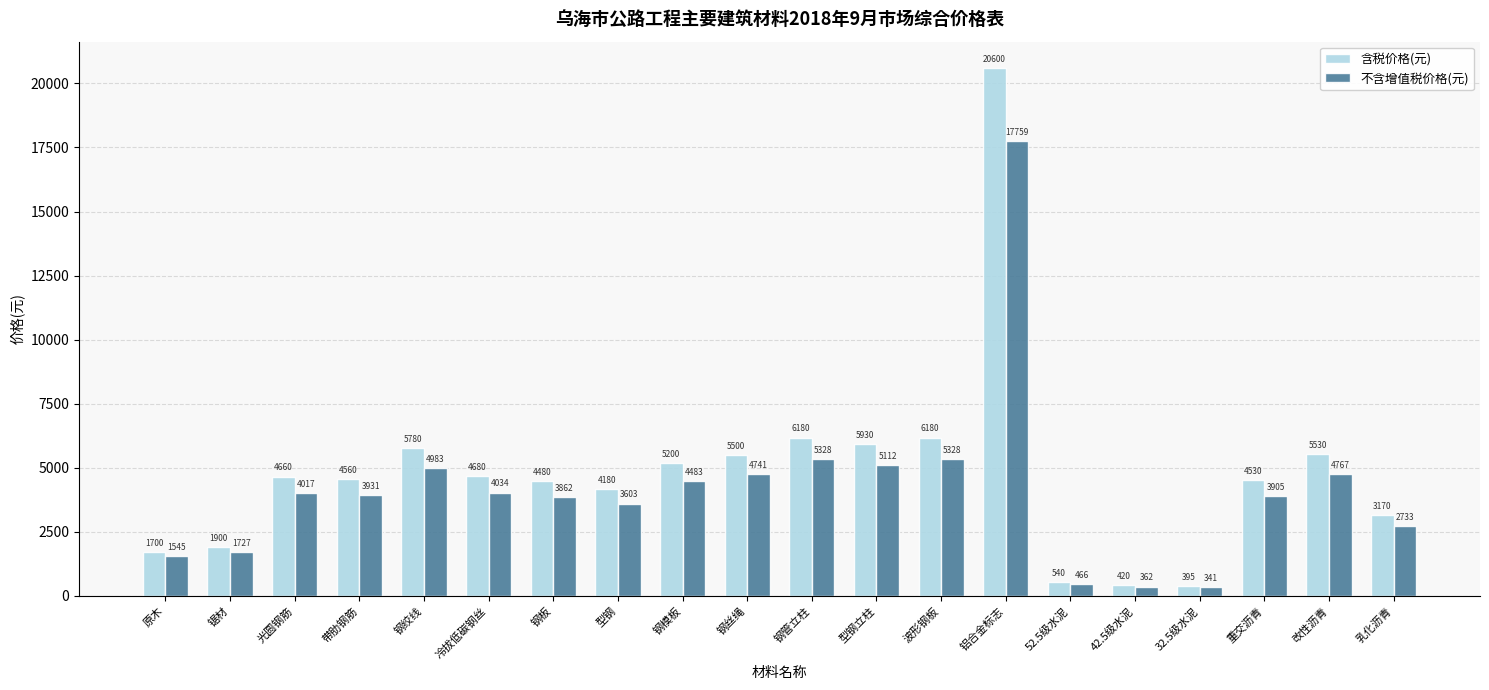

How many bars are there in each group?

2